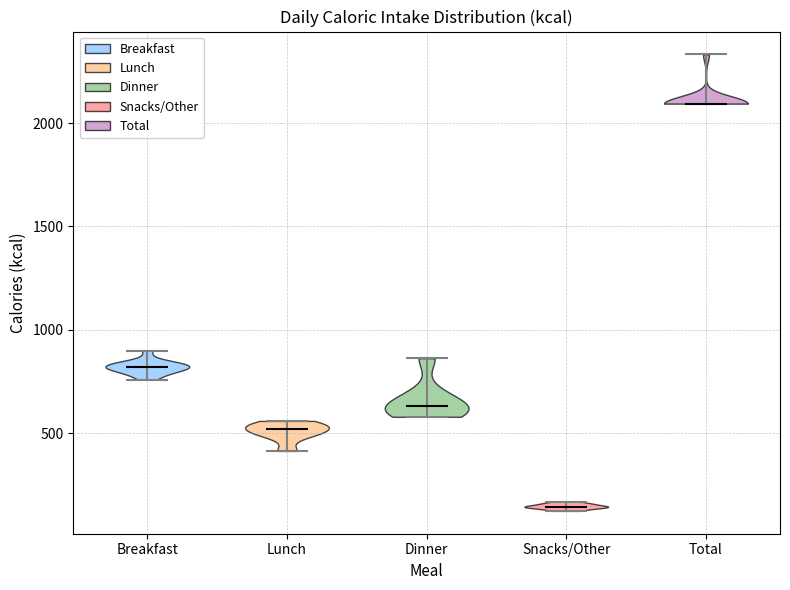

Where does the median line of the violin for Lunch sit on the y-axis? The values are not printed on the chart, so give them approximately, as read against the axis.

500